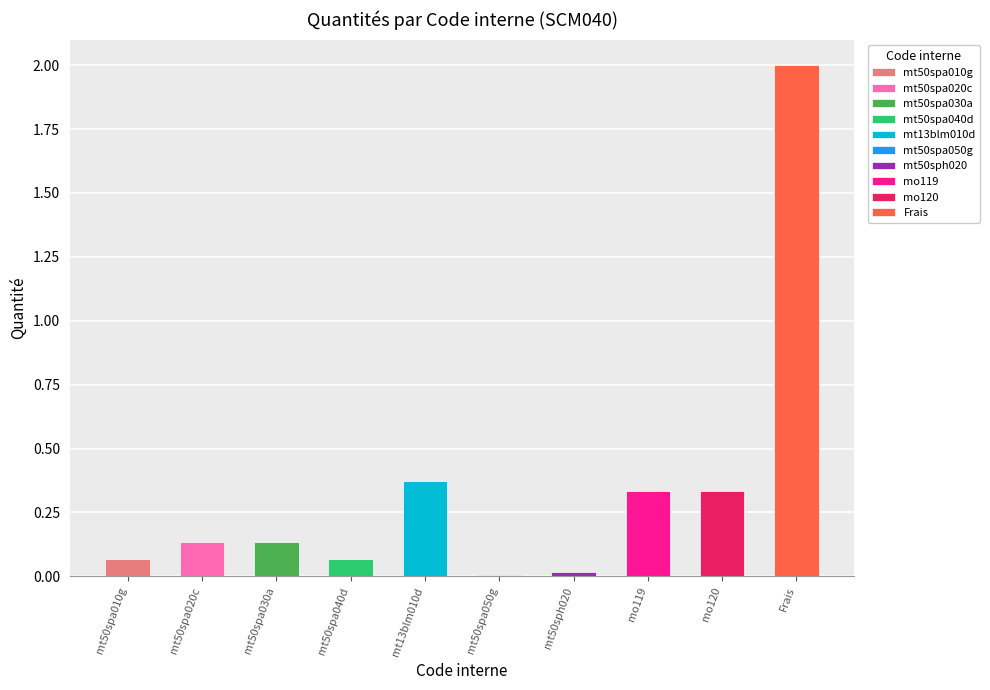

How many bars are there in total?

10